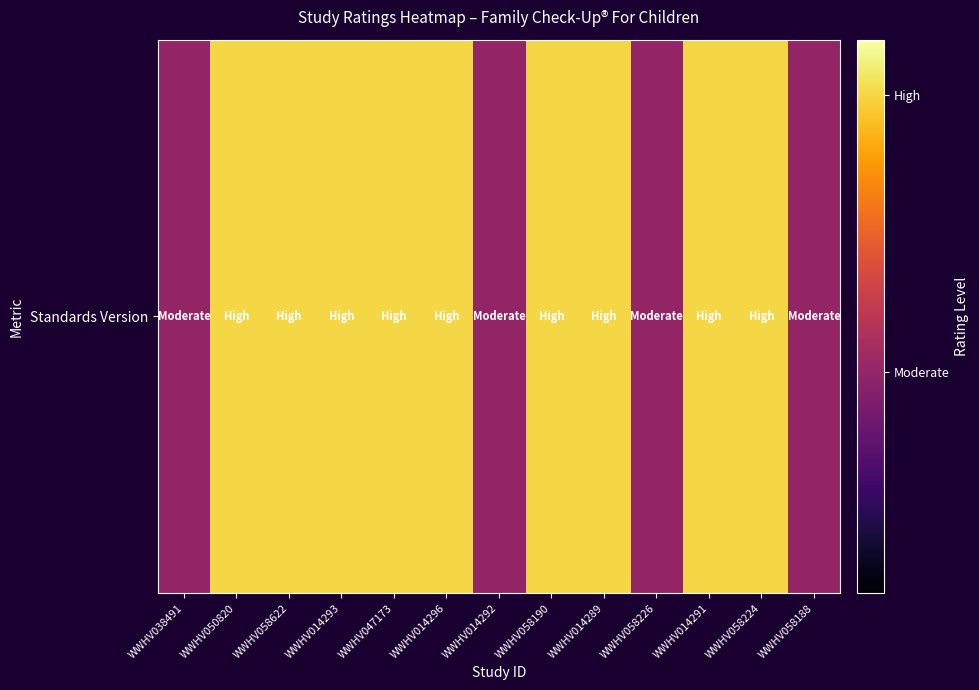

Between WWHV050820 and WWHV058190, which is larger?

WWHV050820